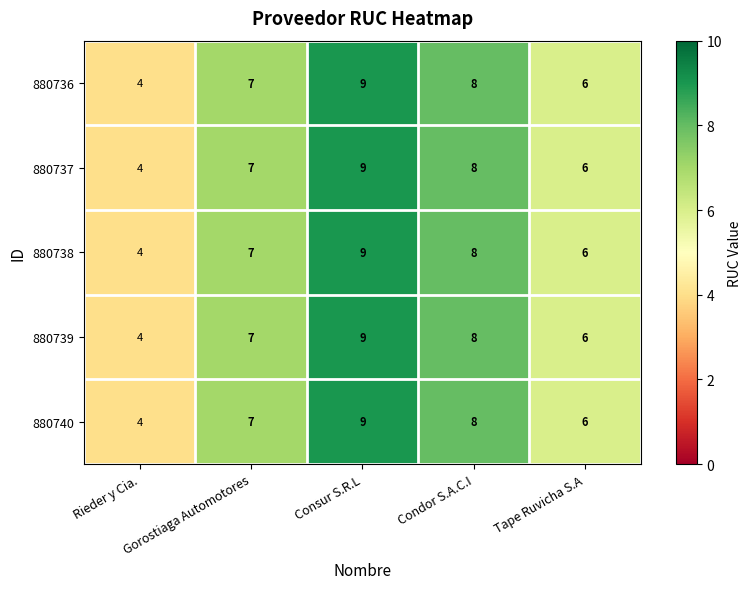

What is the minimum value for 880738?

4